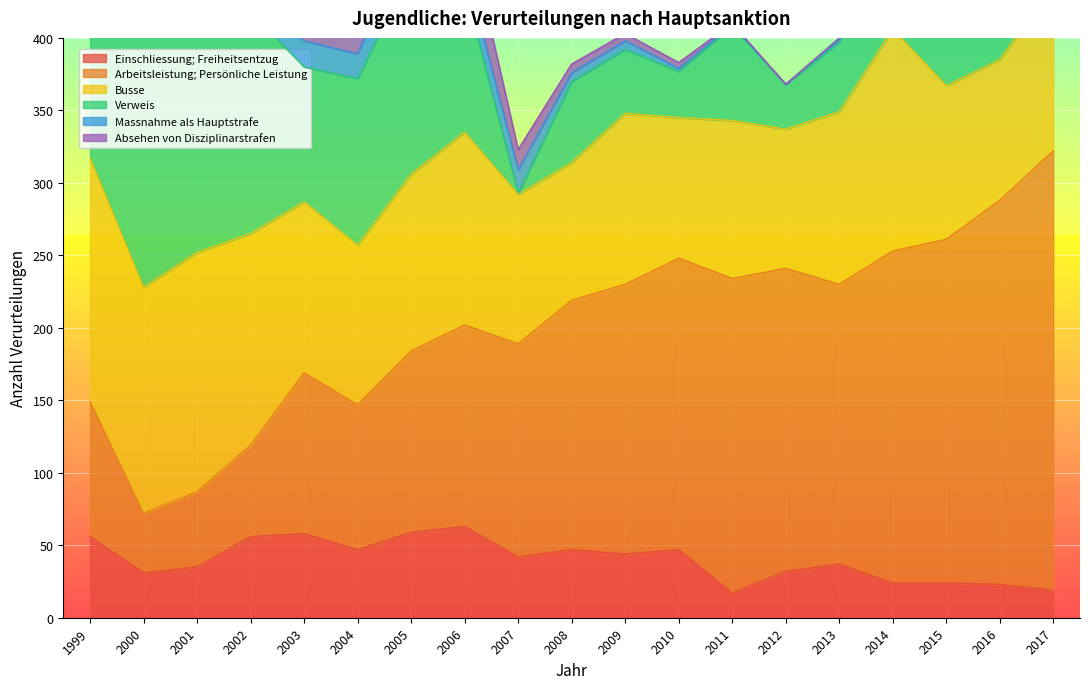

Reading right to left, transcribe all the data shown in this chart.

Einschliessung; Freiheitsentzug: 2017=19	2016=23	2015=24	2014=24	2013=37	2012=32	2011=17	2010=47	2009=44	2008=47	2007=42	2006=63	2005=59	2004=47	2003=58	2002=56	2001=35	2000=31	1999=56
Arbeitsleistung; Persönliche Leistung: 2017=303	2016=265	2015=237	2014=229	2013=193	2012=209	2011=217	2010=201	2009=186	2008=172	2007=147	2006=139	2005=125	2004=100	2003=111	2002=63	2001=52	2000=41	1999=93
Busse: 2017=114	2016=97	2015=106	2014=153	2013=119	2012=96	2011=109	2010=97	2009=118	2008=95	2007=103	2006=133	2005=122	2004=110	2003=118	2002=146	2001=165	2000=156	1999=168
Verweis: 2017=21	2016=23	2015=43	2014=74	2013=48	2012=31	2011=65	2010=32	2009=44	2008=56	2007=1	2006=99	2005=142	2004=115	2003=93	2002=153	2001=174	2000=205	1999=199
Massnahme als Hauptstrafe: 2017=0	2016=0	2015=2	2014=2	2013=2	2012=0	2011=1	2010=2	2009=6	2008=6	2007=16	2006=16	2005=25	2004=17	2003=18	2002=7	2001=25	2000=35	1999=16
Absehen von Disziplinarstrafen: 2017=40	2016=1	2015=9	2014=0	2013=1	2012=0	2011=1	2010=4	2009=5	2008=6	2007=14	2006=35	2005=51	2004=33	2003=25	2002=38	2001=35	2000=34	1999=82